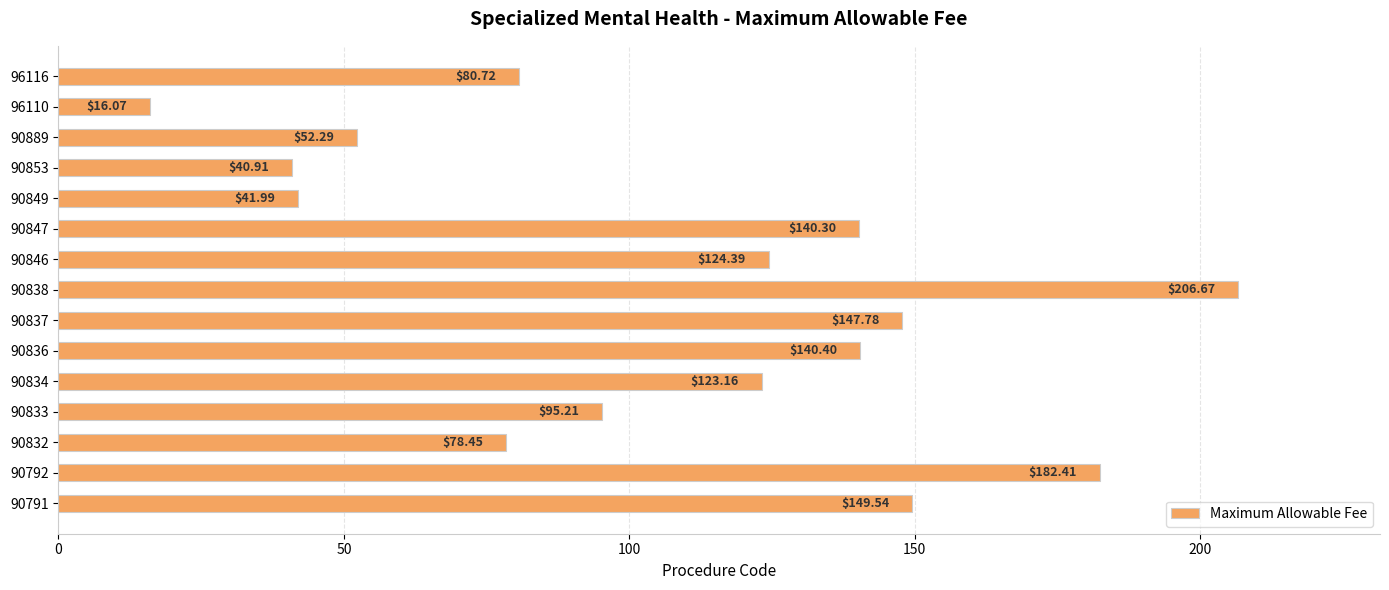

List the labels in order of value, smallest first.

96110, 90853, 90849, 90889, 90832, 96116, 90833, 90834, 90846, 90847, 90836, 90837, 90791, 90792, 90838